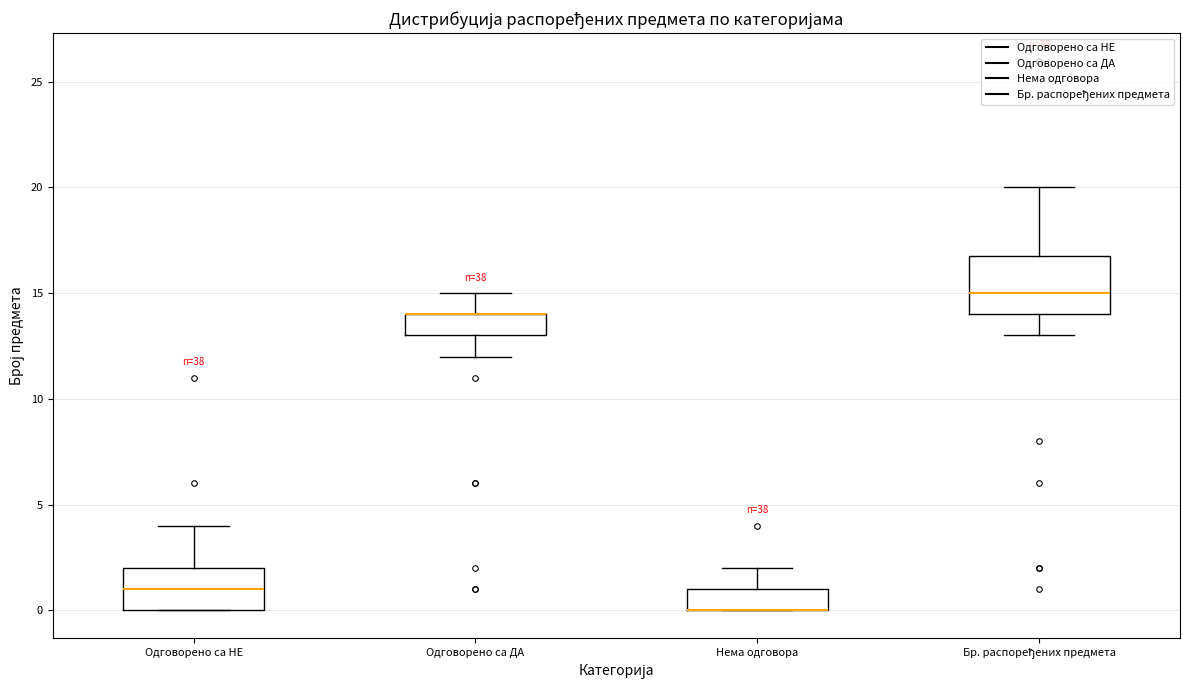

Comparing the boxes themselves (not the whiskers), which one is the tallest?

Бр. распоређених предмета